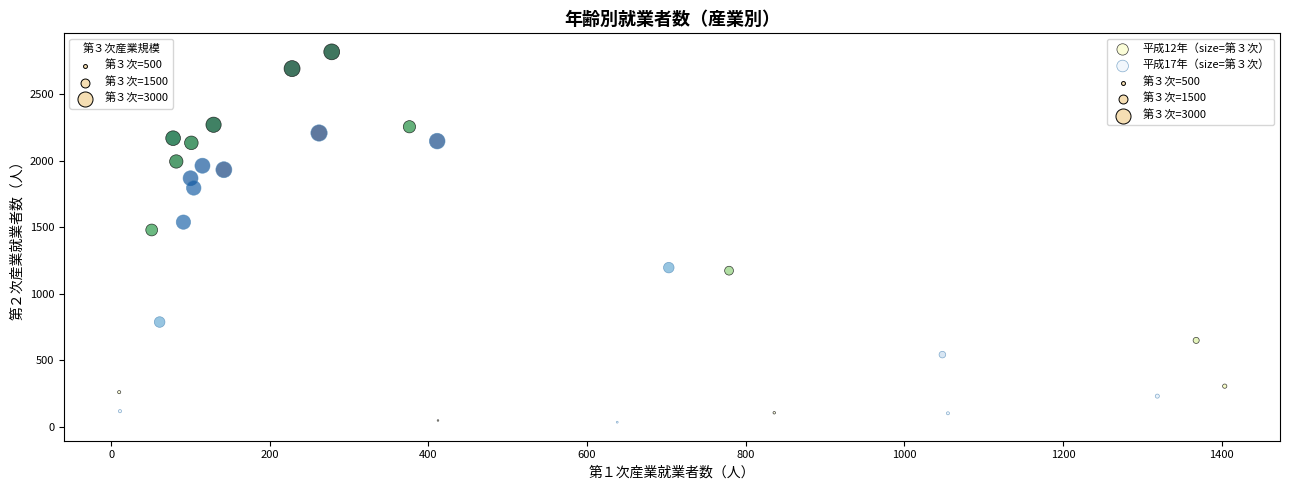

Which series contains the highest Y value?

平成12年（size=第３次）